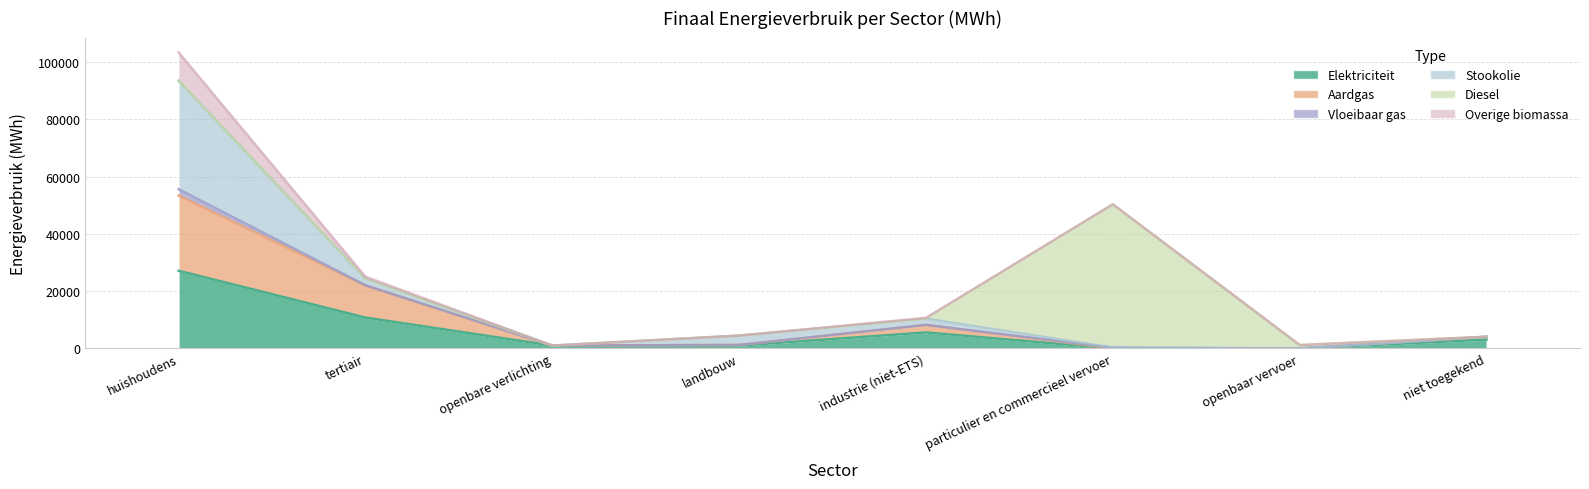

True or false: Overige biomassa and Aardgas intersect in this chart.

False